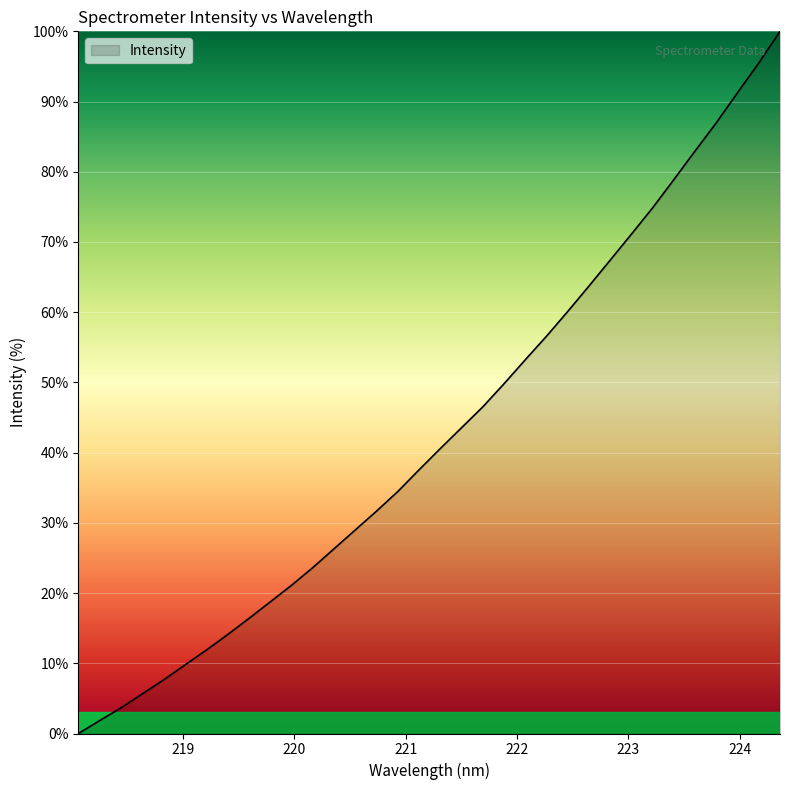

Reading left to right, extract all data points from this chart.

0.0	1.9	3.7	5.6	7.6	9.8	11.9	14.1	16.4	18.7	21.1	23.6	26.3	29.0	31.6	34.4	37.5	40.6	43.5	46.5	49.8	53.2	56.6	60.1	63.7	67.4	71.1	74.9	78.9	83.0	87.0	91.3	95.5	100.0